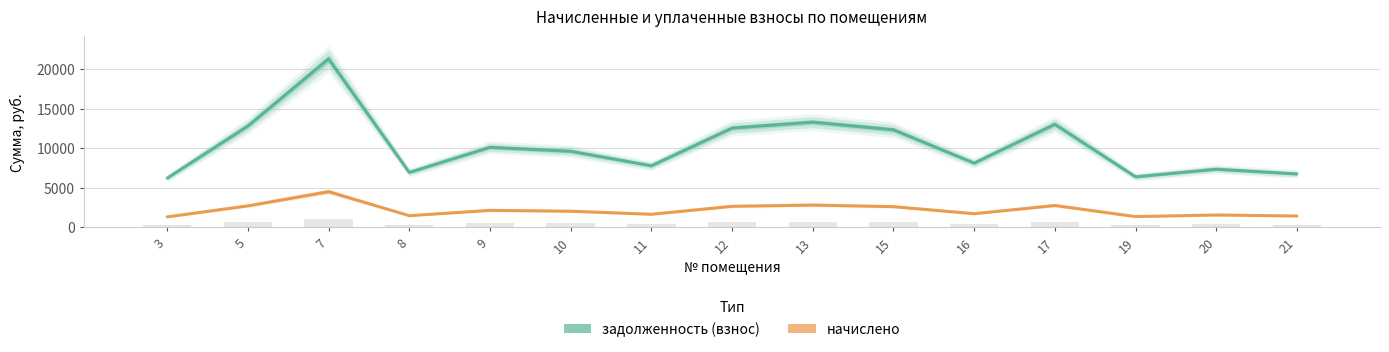

The value of начислено at 3 is 2210.6. True or false?

False